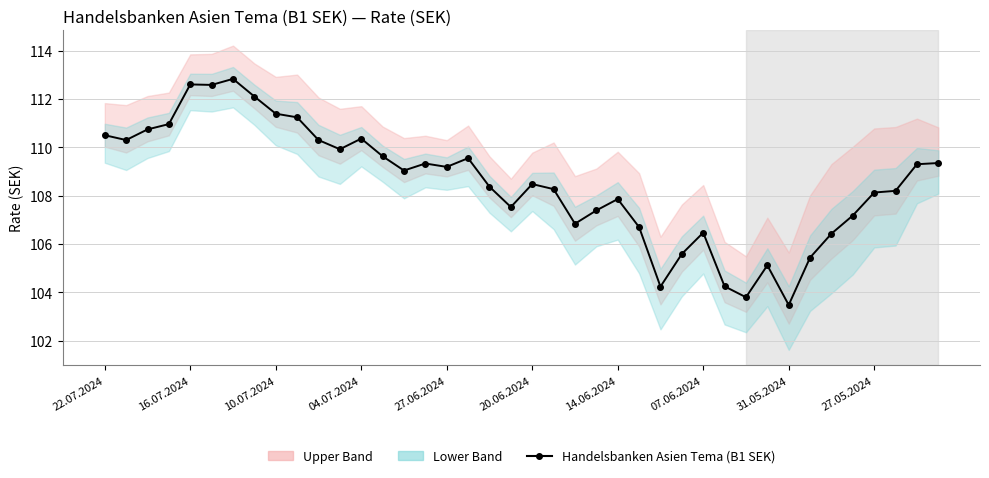

The chart shows a value of 29.3 at 04.07.2024. True or false?

False